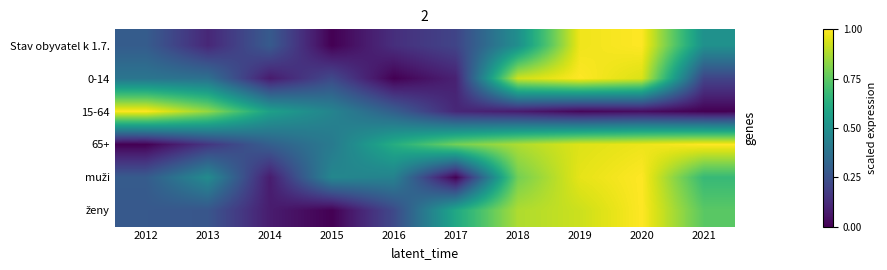

What is the difference between the highest and lowest values at 2015?

0.5